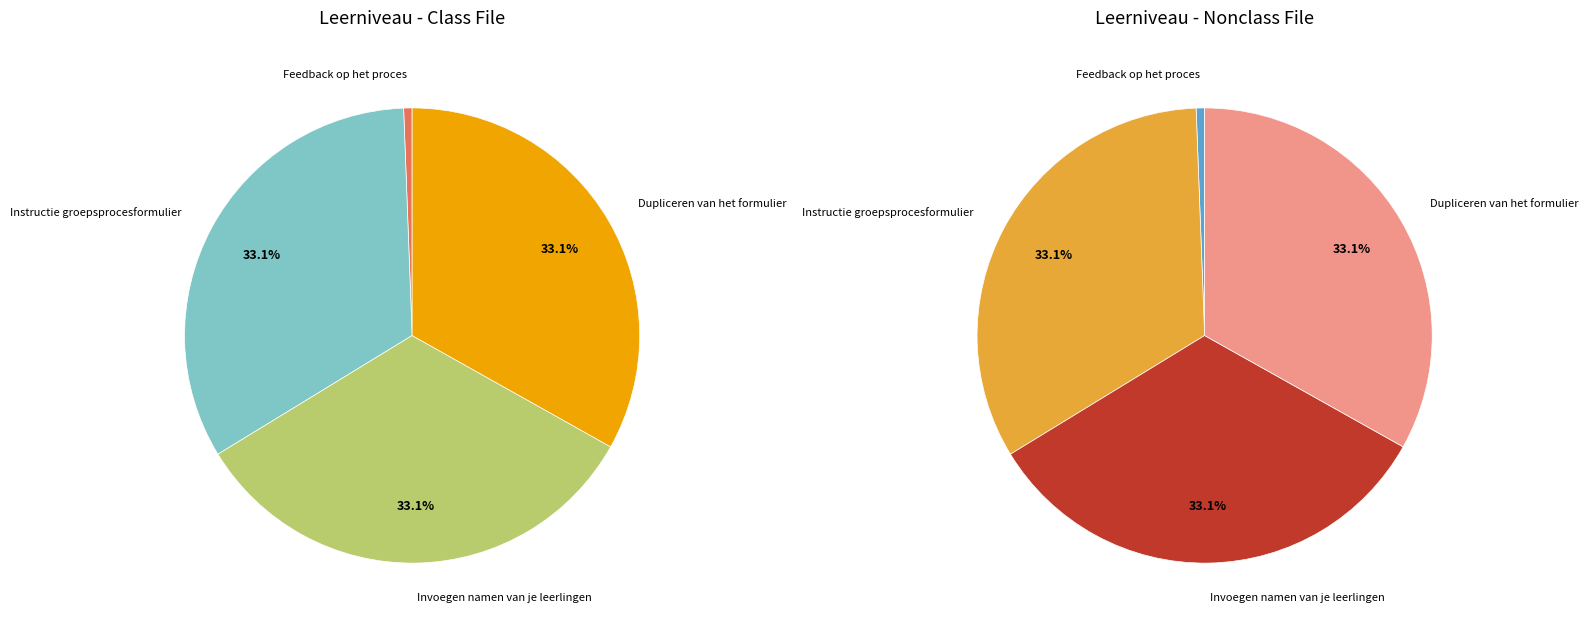

To the nearest percent, what percentage of the pie is Instructie groepsprocesformulier O&O?

33%